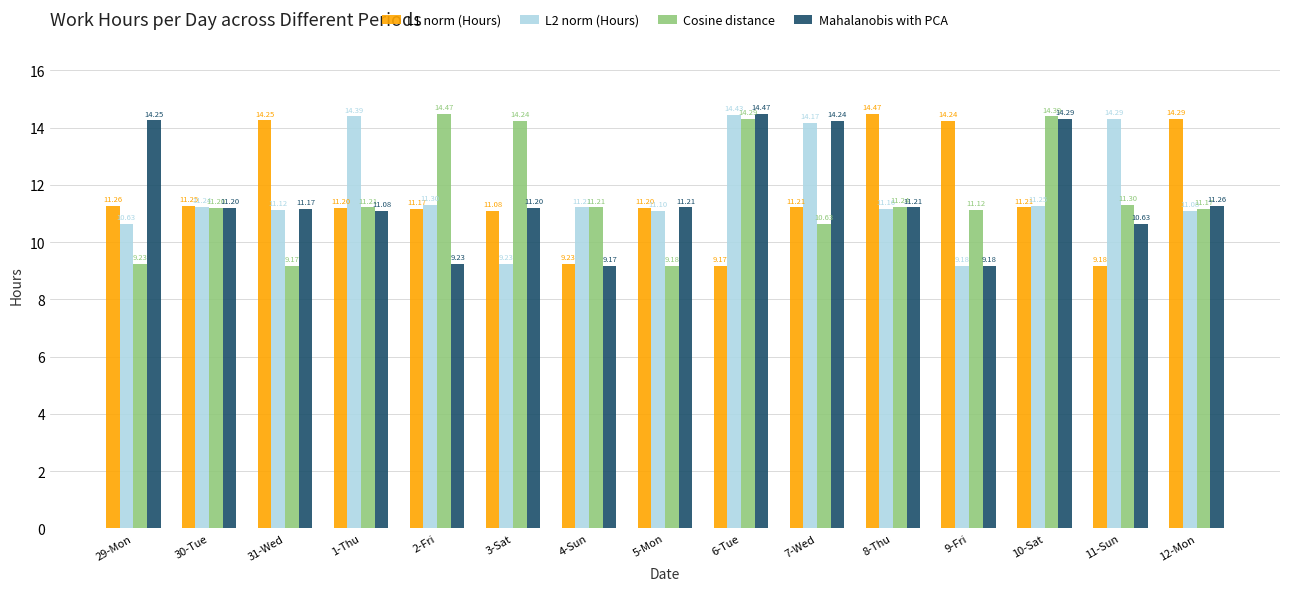

Which series changed the most between 30-Tue and 7-Wed?

Mahalanobis with PCA